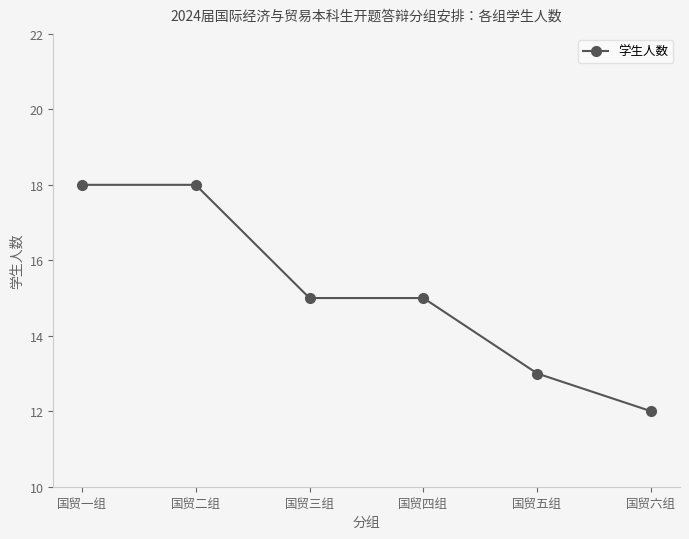

What is the smallest value displayed?

12